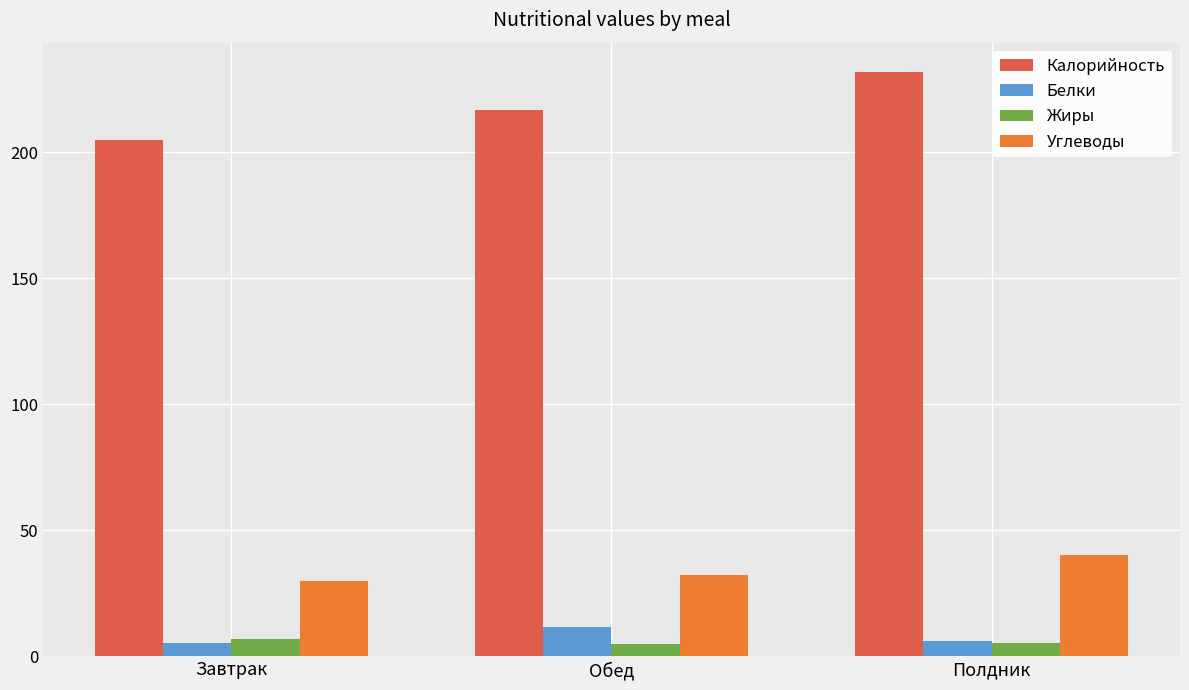

Which label corresponds to the largest value in the chart?

Полдник